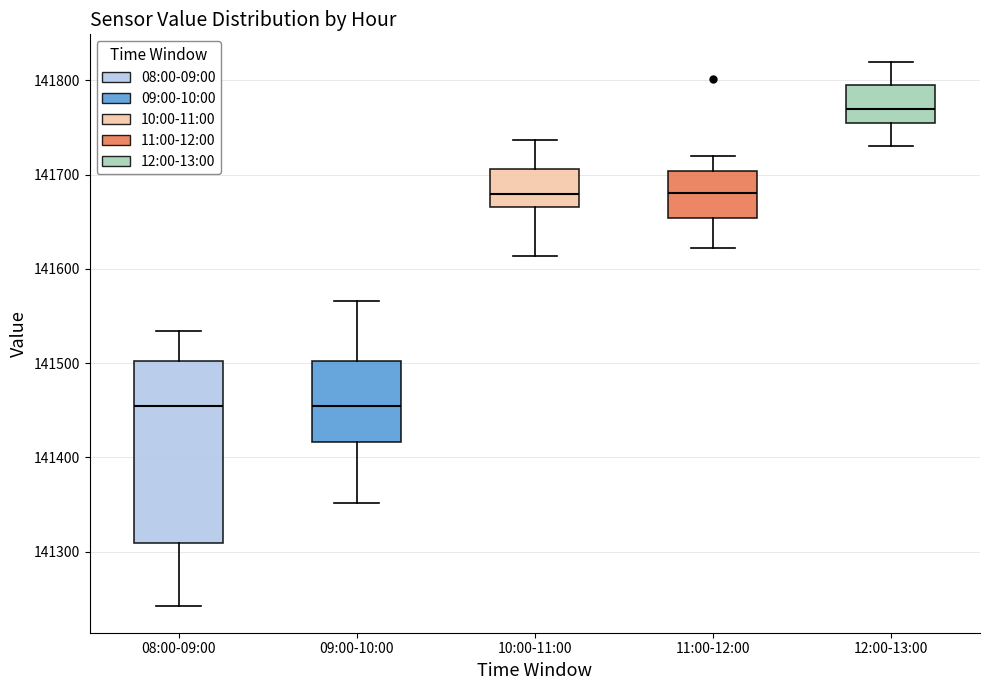

Comparing the boxes themselves (not the whiskers), which one is the tallest?

08:00-09:00